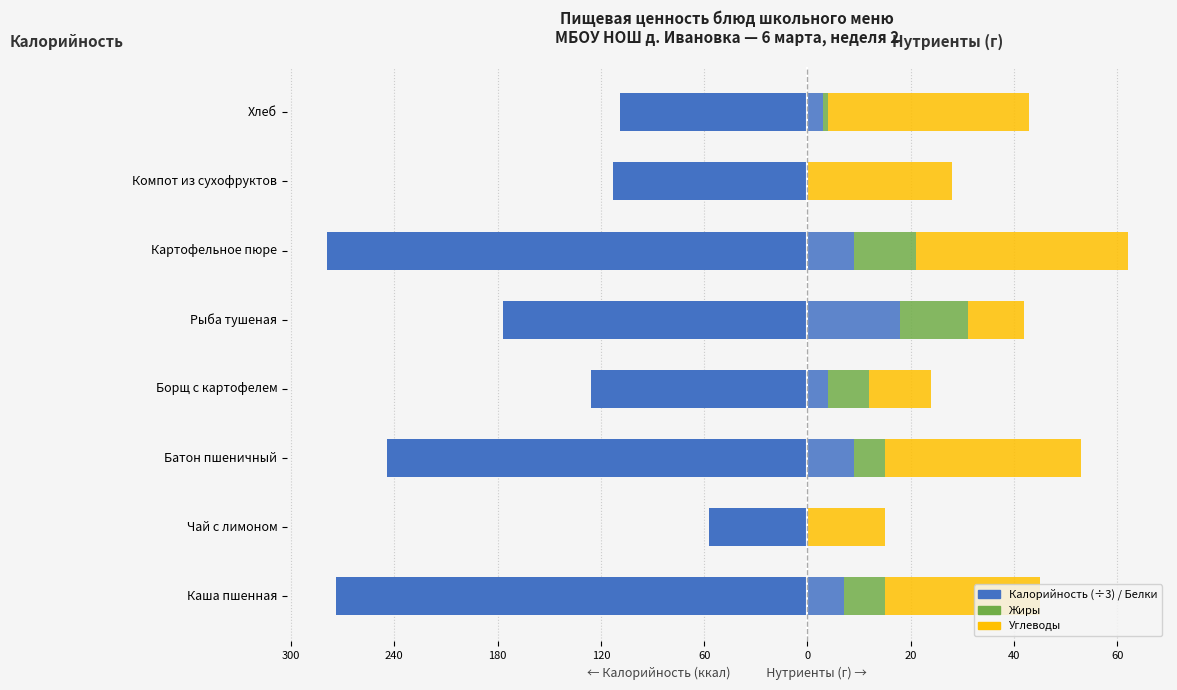

How many data points in Калорийность (÷3) are less than -42?

4